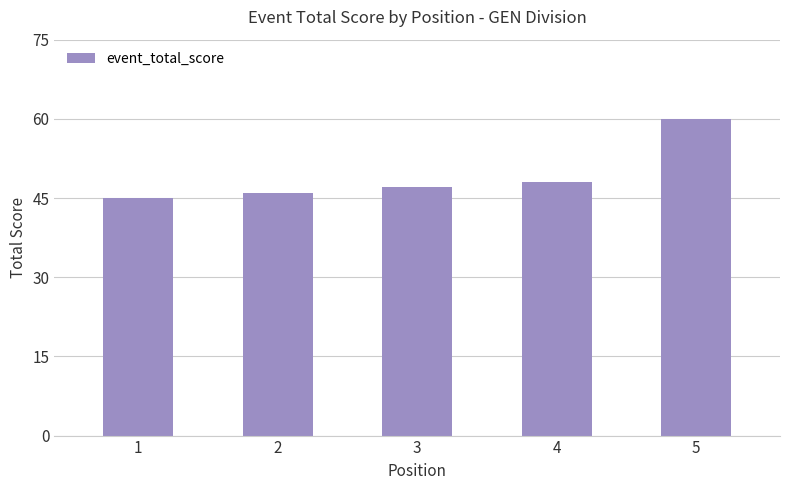

List the labels in order of value, smallest first.

1, 2, 3, 4, 5